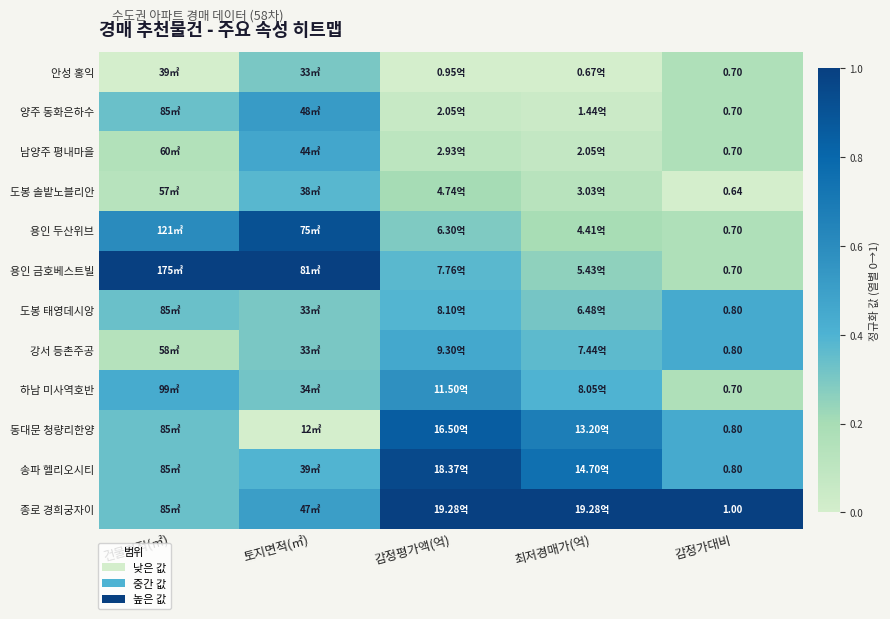

At 토지면적(㎡), list the series in order from largest to smallest.

용인 금호베스트빌, 용인 두산위브, 양주 동화은하수, 종로 경희궁자이, 남양주 평내마을, 송파 헬리오시티, 도봉 솔밭노블리안, 하남 미사역호반, 안성 홍익, 도봉 태영데시앙, 강서 등촌주공, 동대문 청량리한양